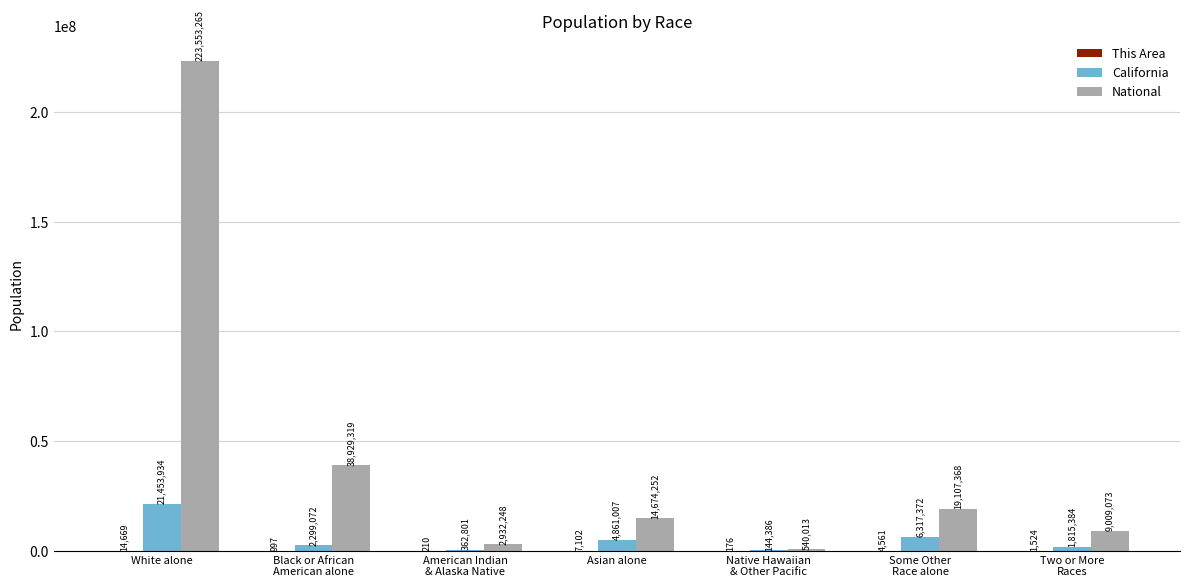

Read the California value at Asian alone, to the nearest 100.

4861000